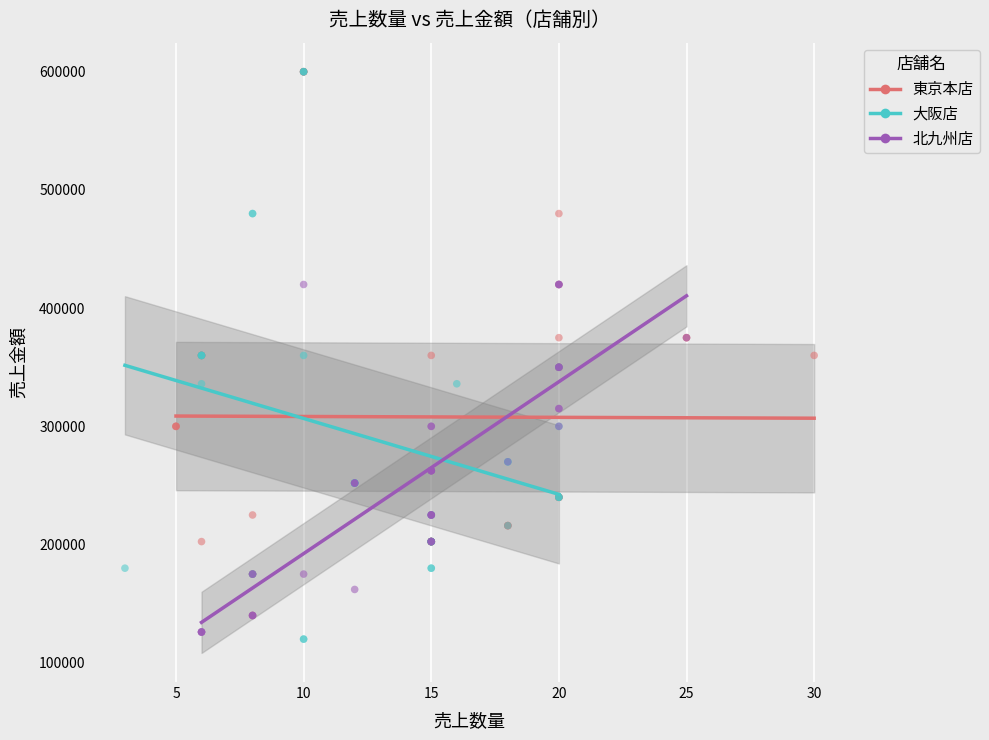

What are all the series names shown in the legend?

東京本店, 大阪店, 北九州店